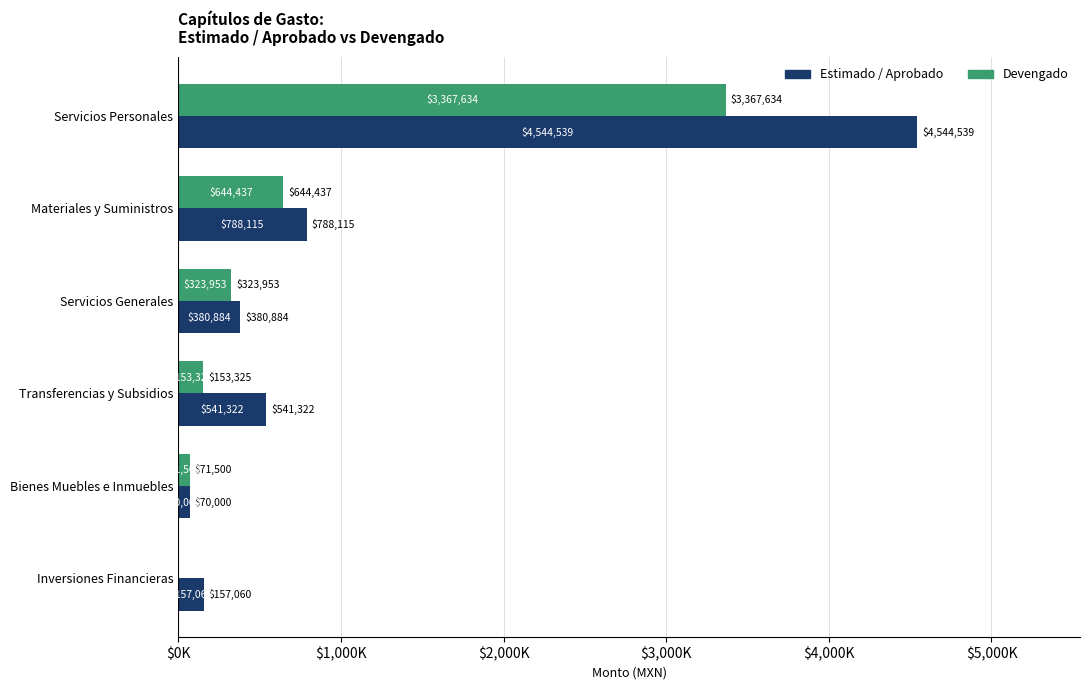

At how many categories does at least one series exceed 2808087?

1